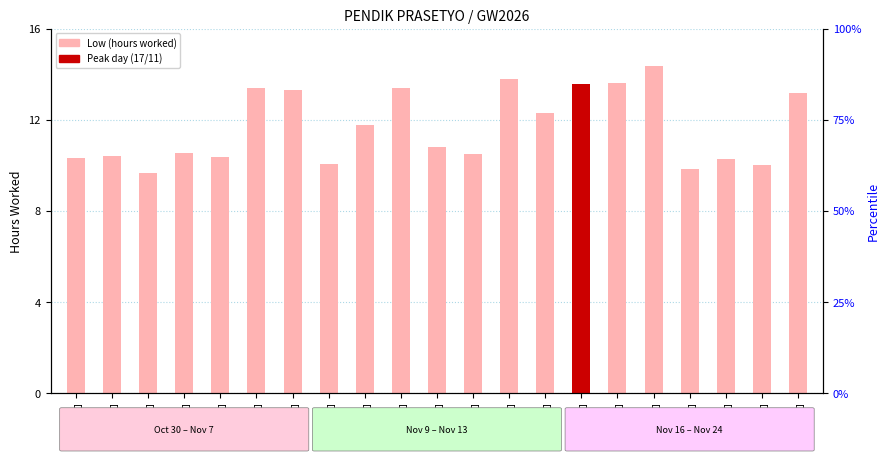

How many bars are there in total?

21